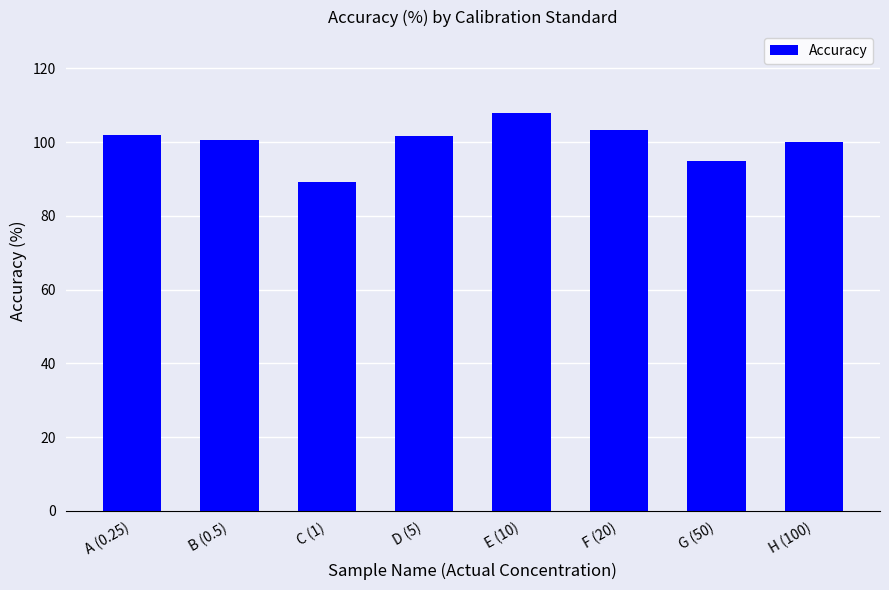

What is the smallest value displayed?

89.2